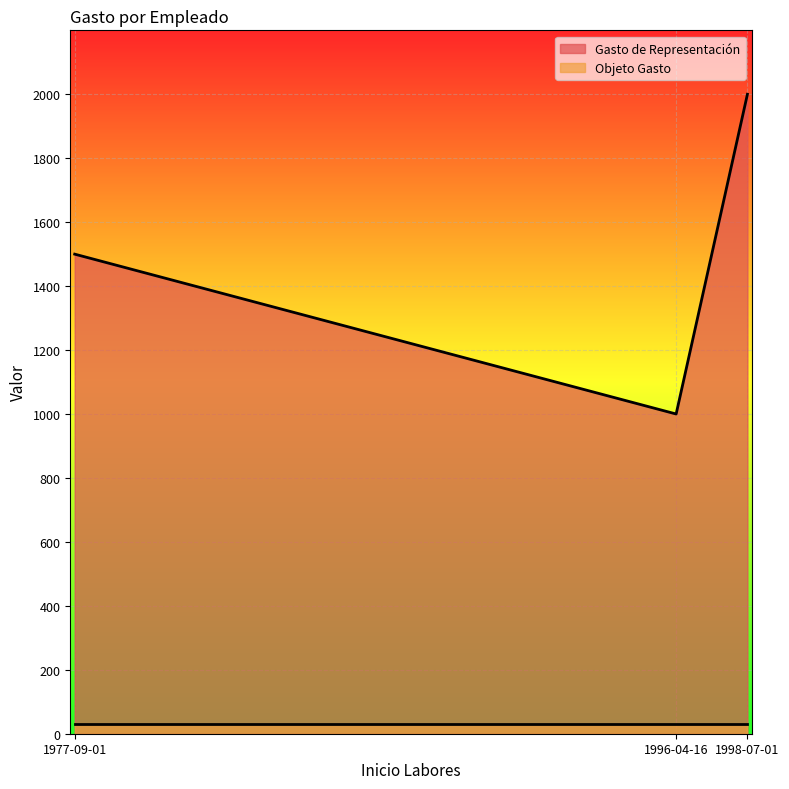

Does the chart display data point markers on the line(s)?

No